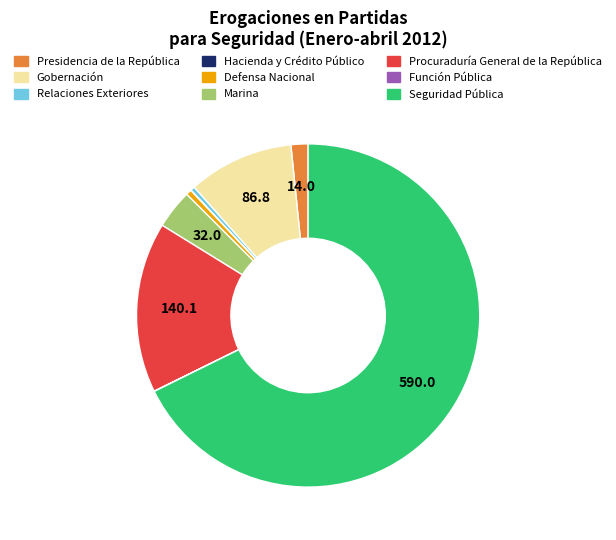

Which category accounts for the majority?

Seguridad Pública